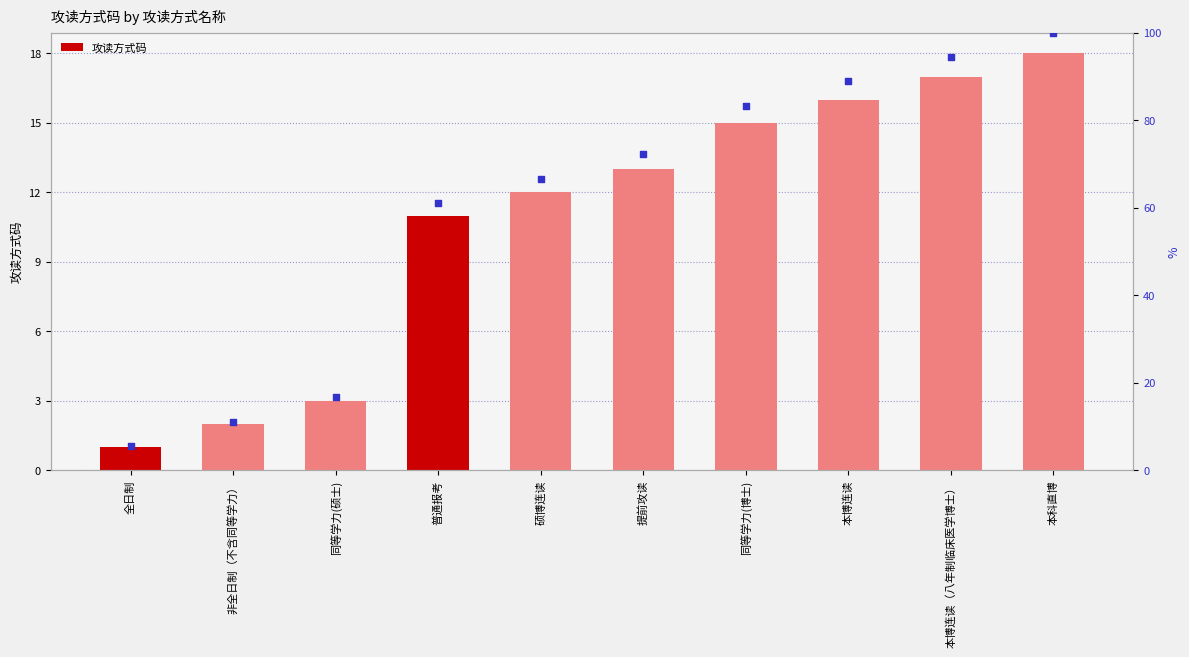

What is the total value across all series at 硕博连读?

78.7